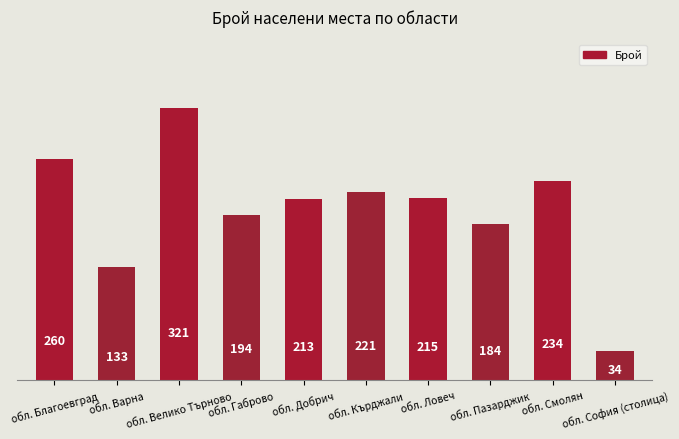

Count the number of categories in the chart.

10